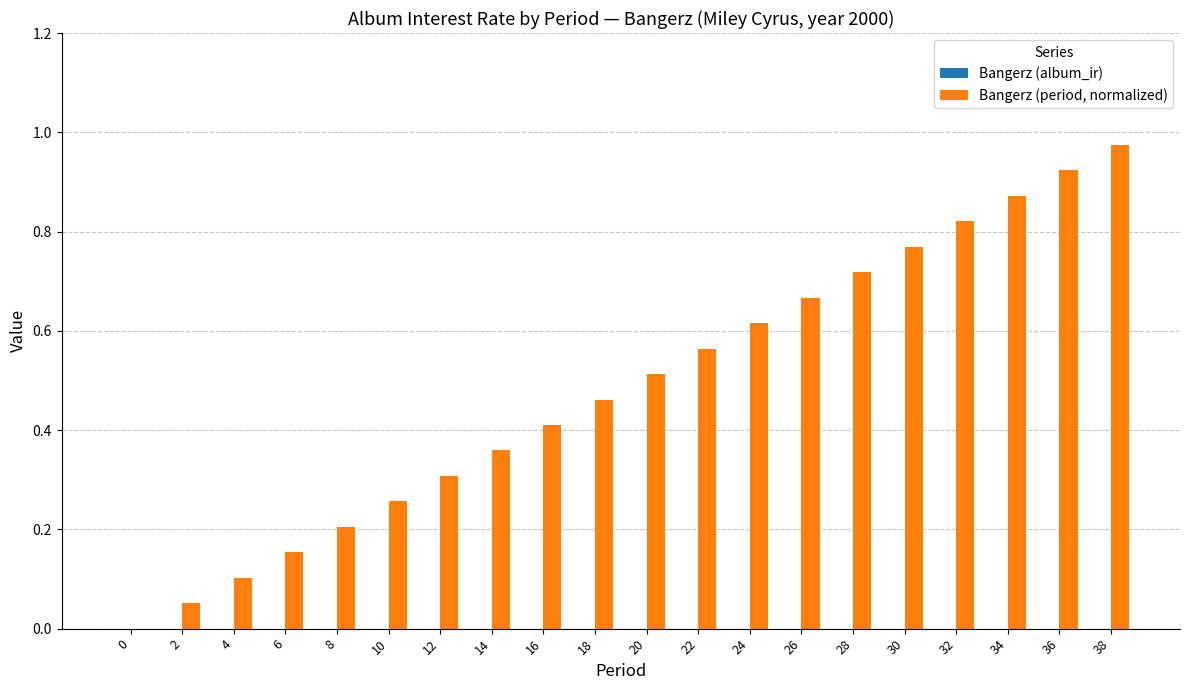

What is the sum of all values?

9.7